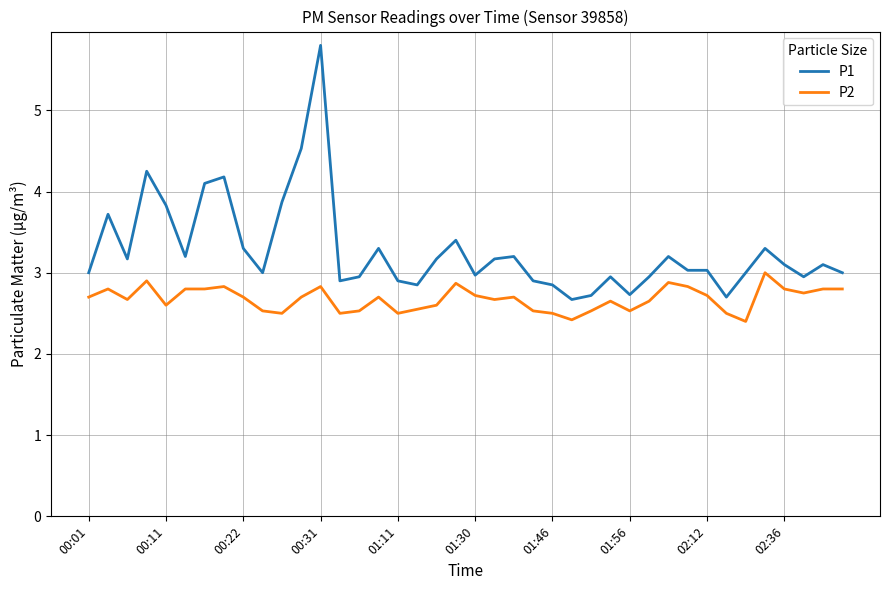

True or false: P1 and P2 cross at least once.

False